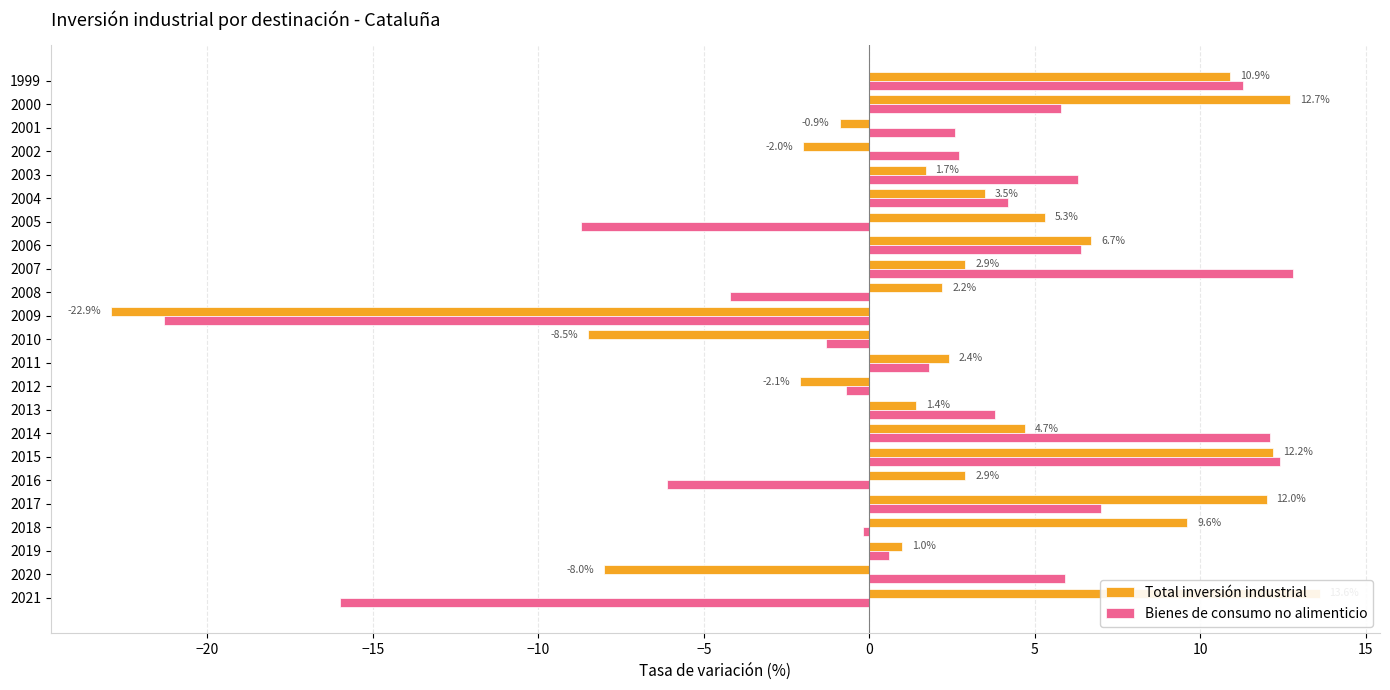

What are all the series names shown in the legend?

Total inversión industrial, Bienes de consumo no alimenticio